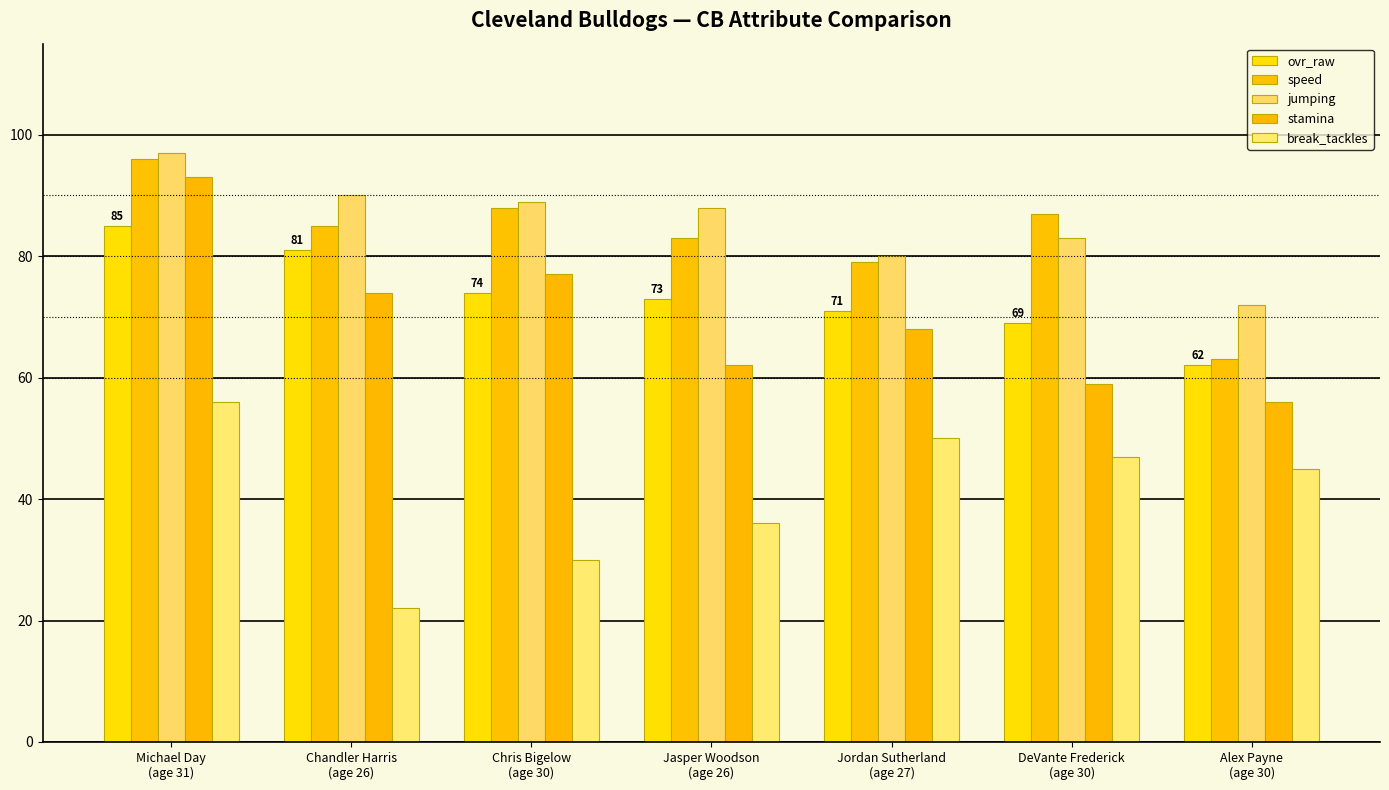

Between DeVante Frederick
(age 30) and Michael Day
(age 31), which is larger?

Michael Day
(age 31)